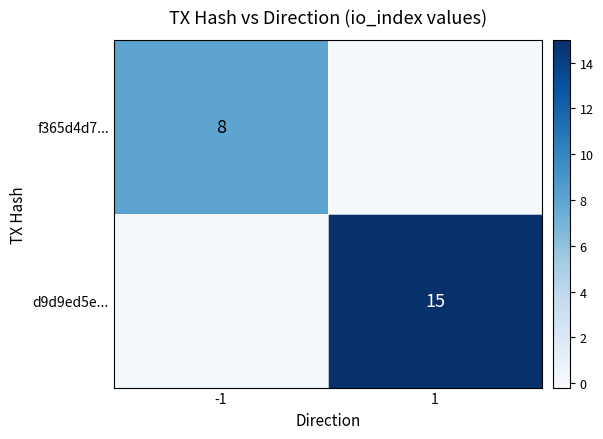

List the series in order of their peak value, highest first.

d9d9ed5e..., f365d4d7...